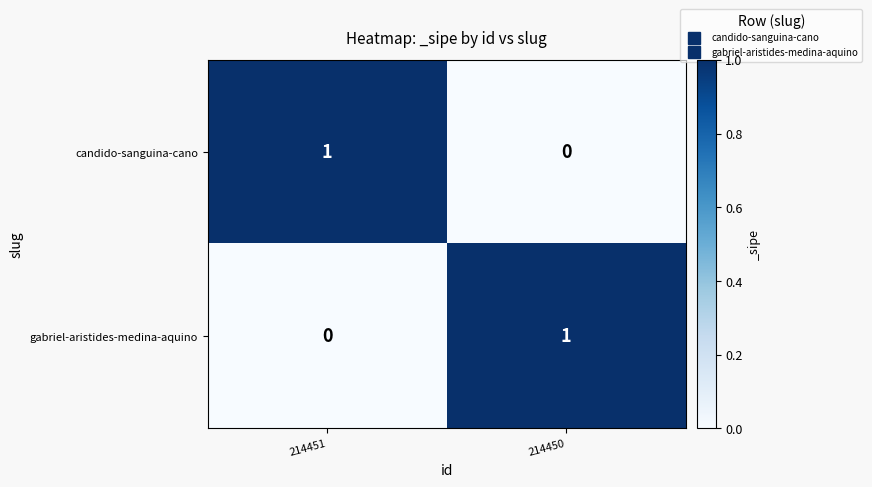

The value of candido-sanguina-cano at 214450 is -1. True or false?

False